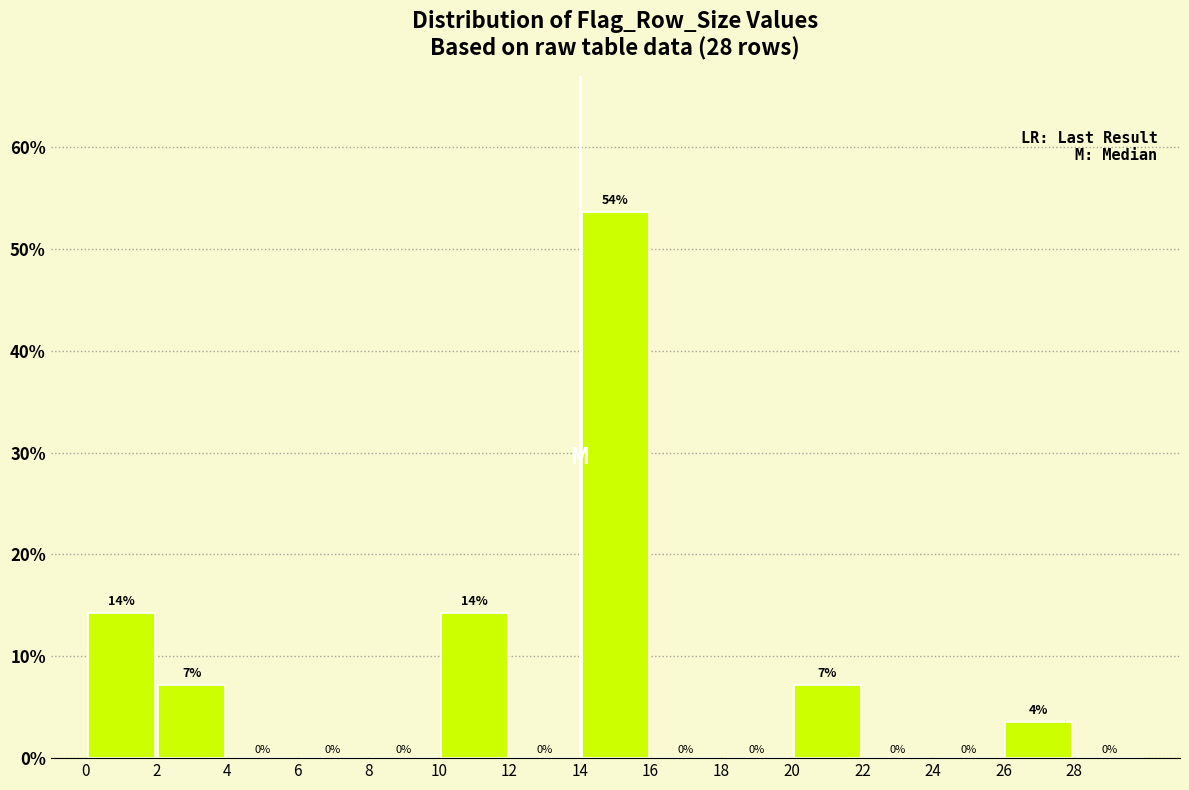

Which range on the x-axis has the tallest bar?

14 to 16